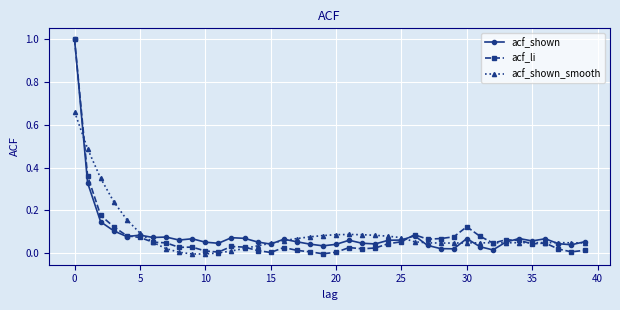

What is the greatest value displayed?

1.0